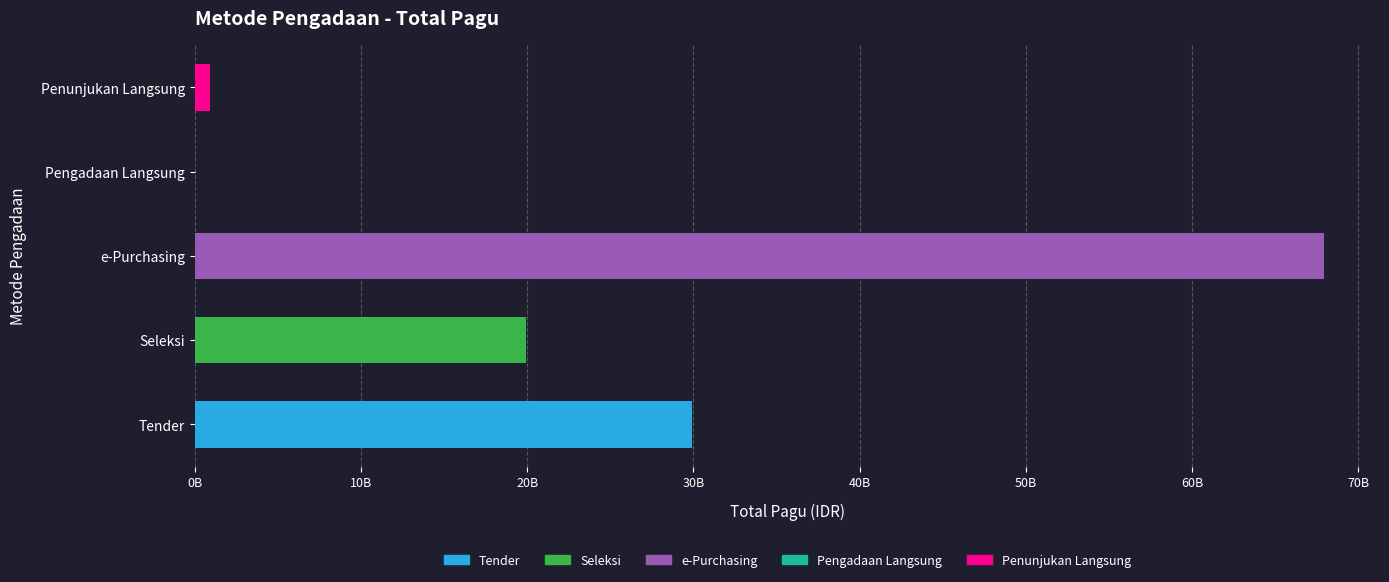

Reading left to right, transcribe all the data shown in this chart.

Tender=29903250000	Seleksi=19904900000	e-Purchasing=67911550000	Pengadaan Langsung=2500000	Penunjukan Langsung=930400000